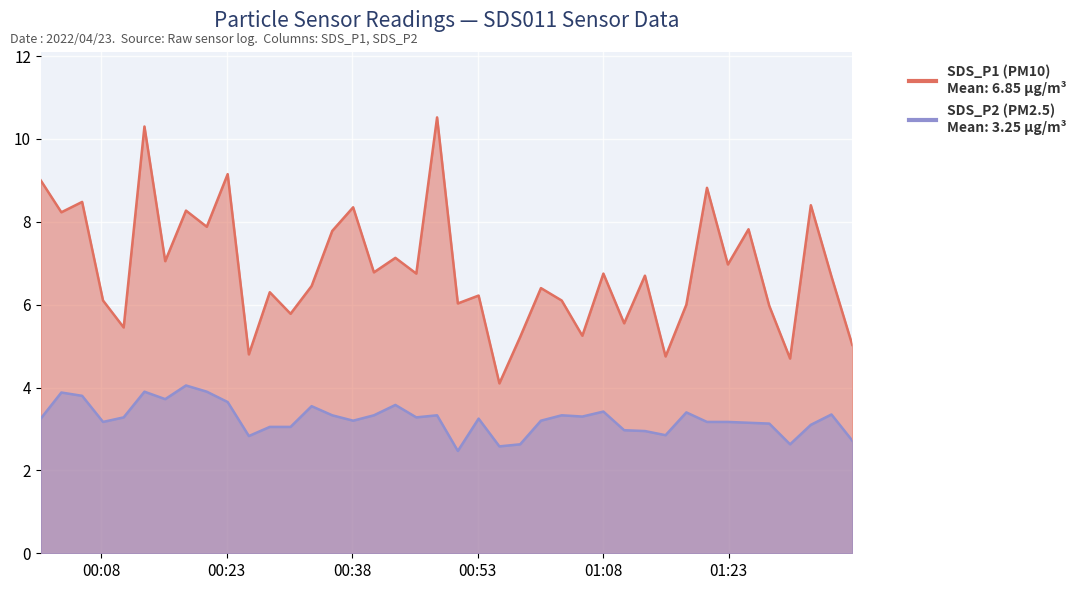

Between 2022/04/23 00:18:08 and 2022/04/23 01:30:21, which series saw the biggest shift?

SDS_P1